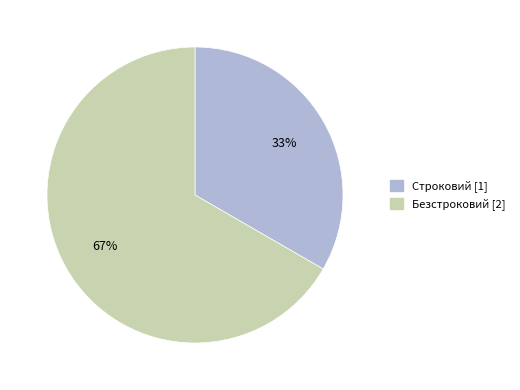

What percentage is the Строковий slice, to the nearest percent?

33%